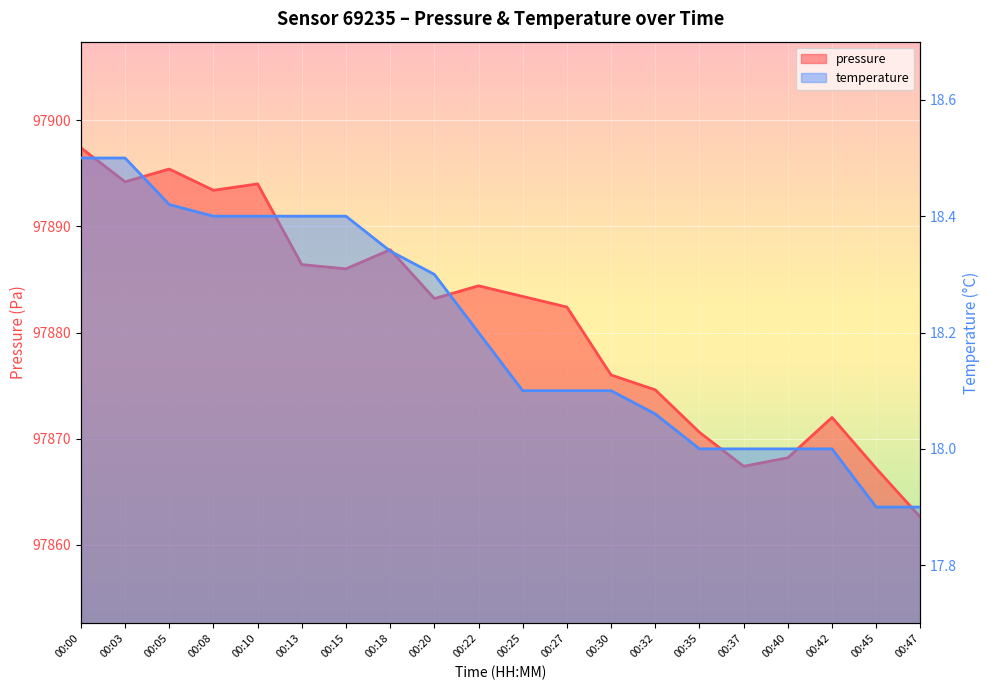

What is the value of the temperature point at the 3rd from the left?

18.4